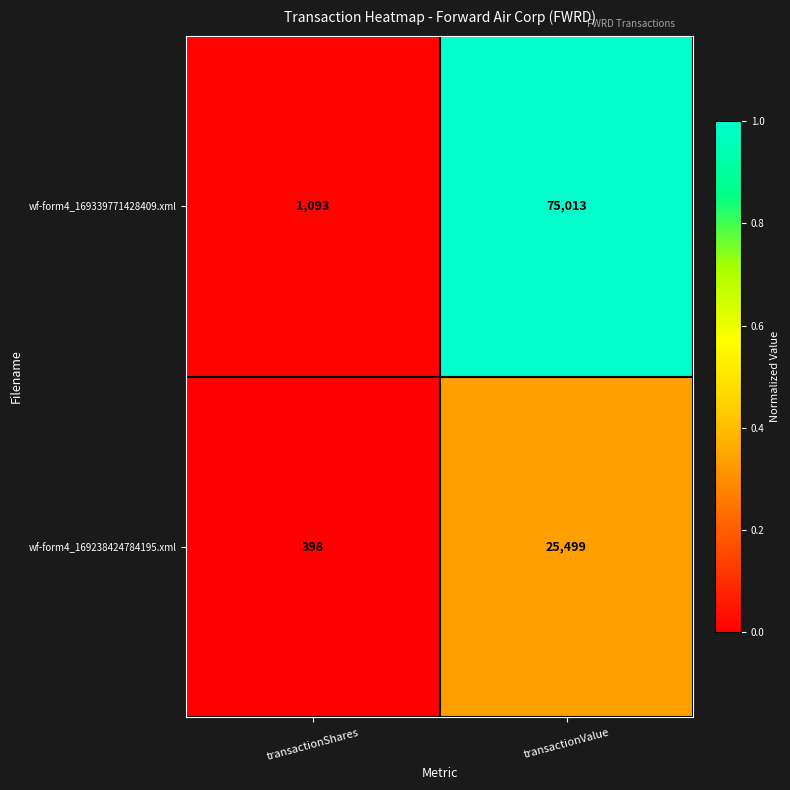

True or false: wf-form4_169339771428409.xml has a value of 75013 at transactionValue.

True